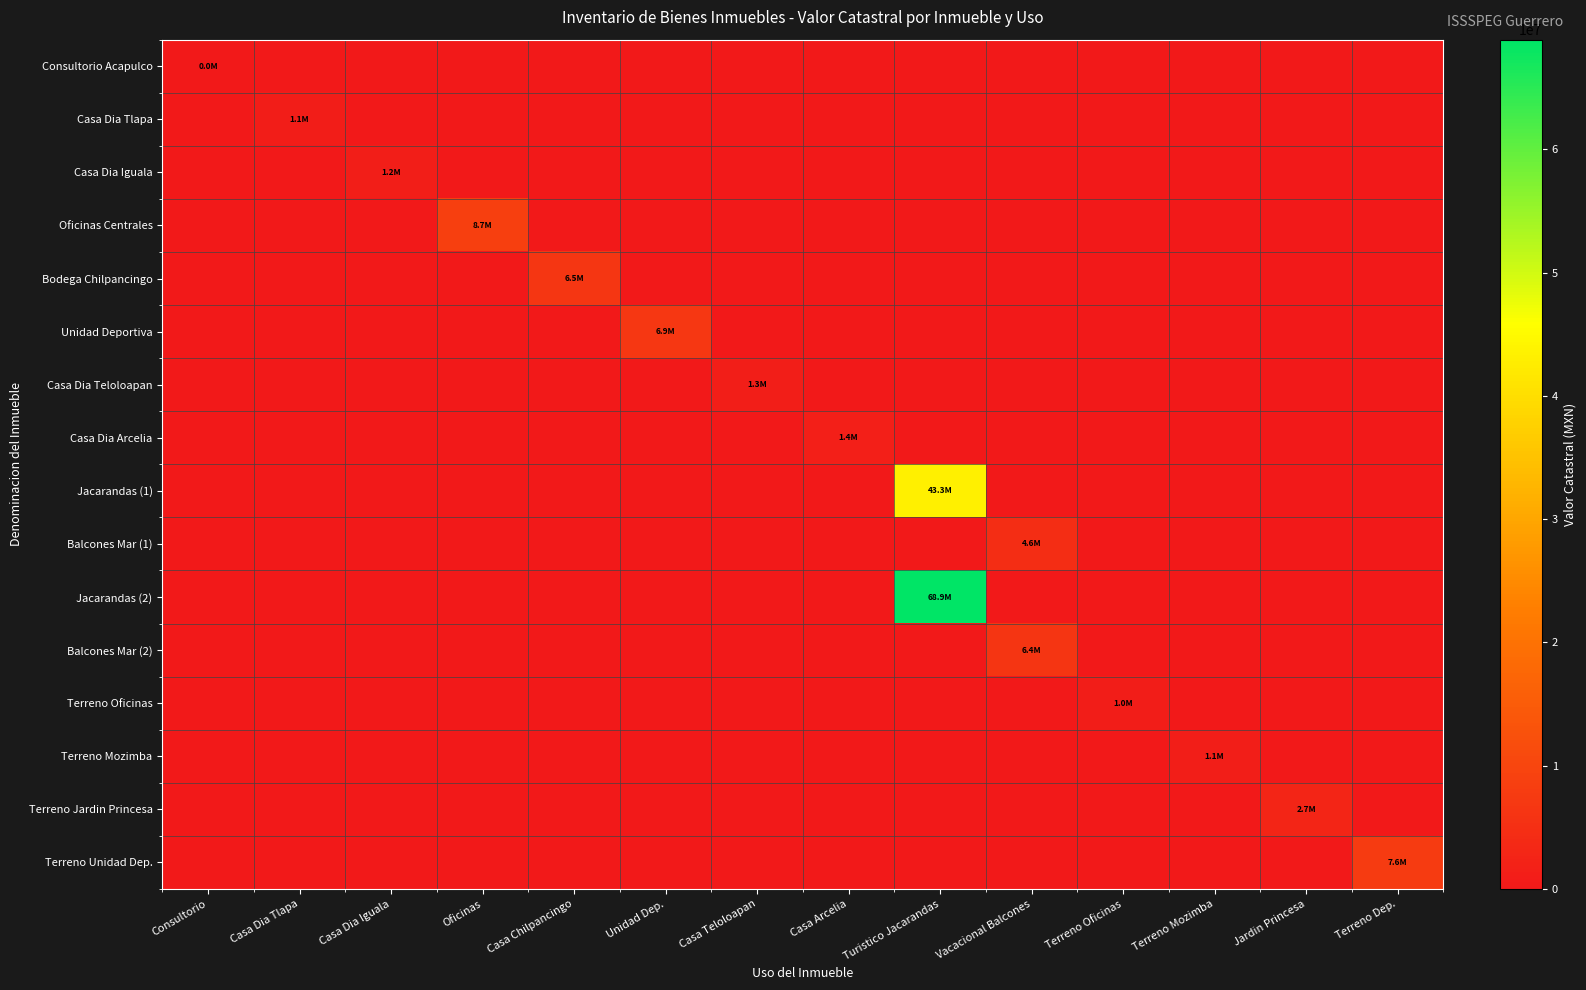

What is the spread (max minus min) of values at Jardin Princesa?

2746581.1